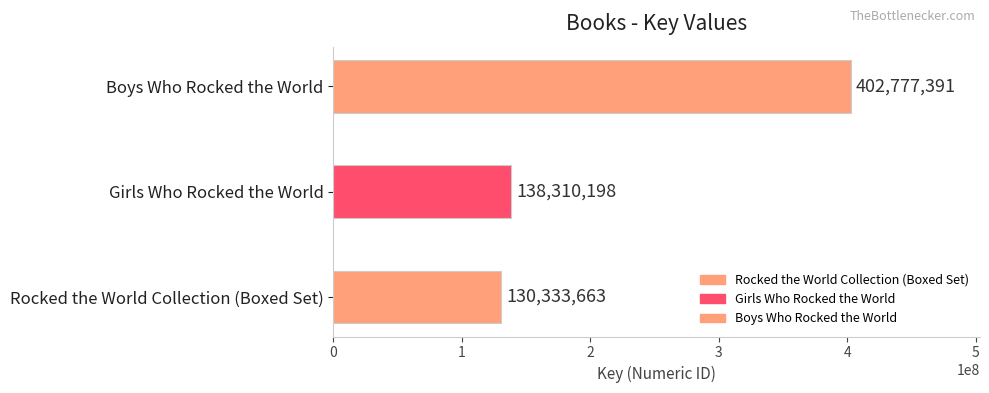

What is the maximum value shown in the chart?

402777391